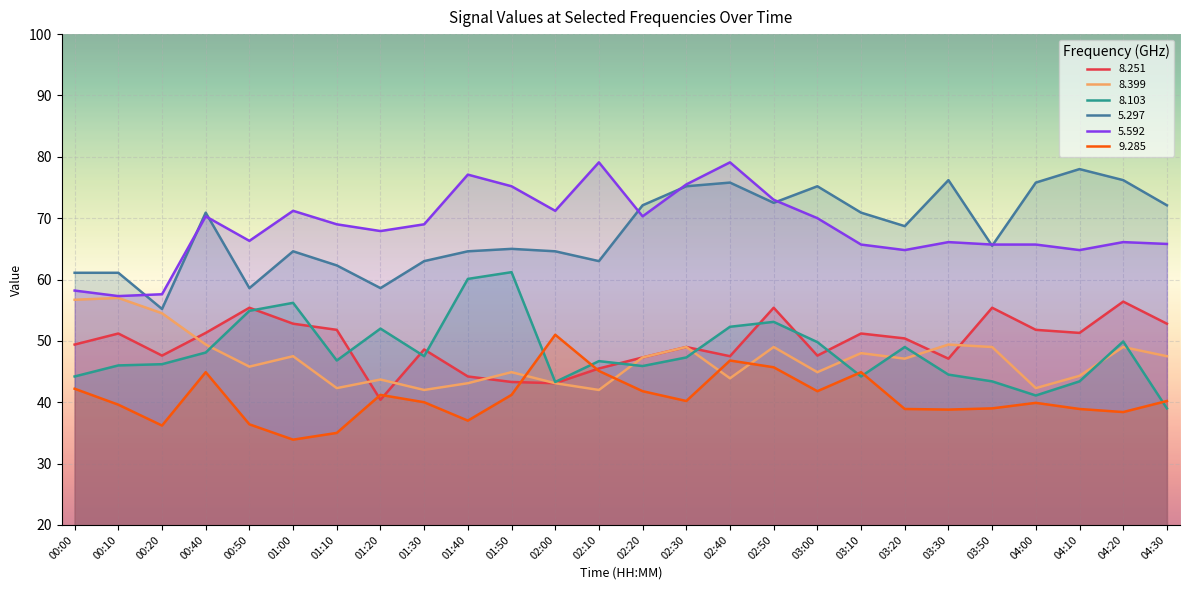

What is the sum of the   9.285 values at 01:30 and 04:20?

78.4